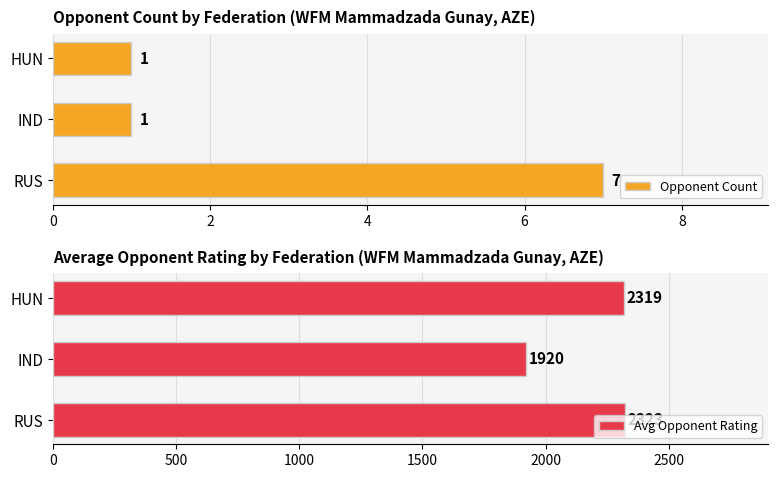

How many data points in Avg Opponent Rating are less than 2319?

1